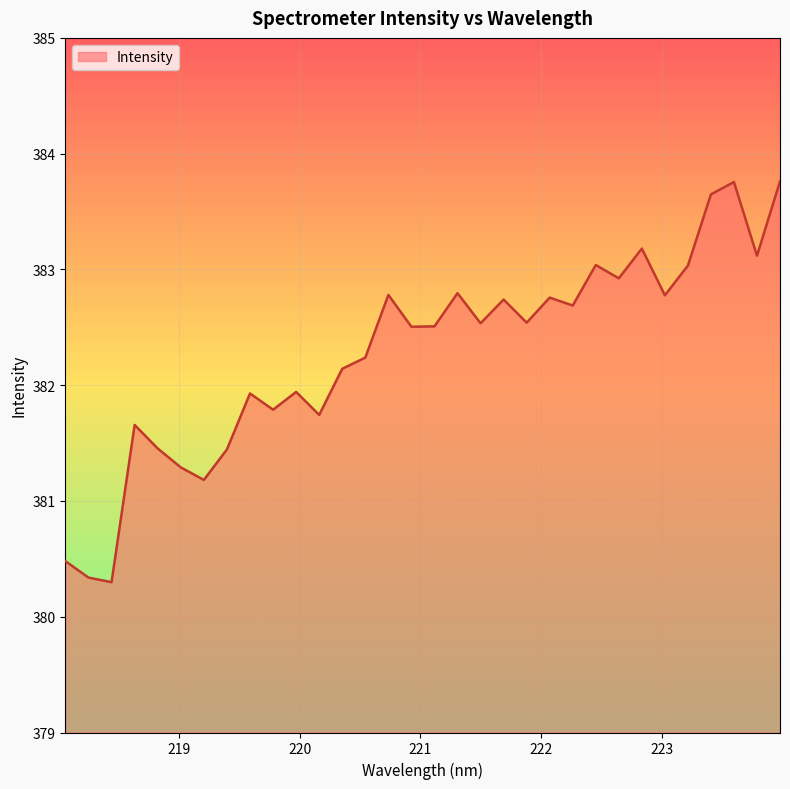

What is the smallest value displayed?

380.3